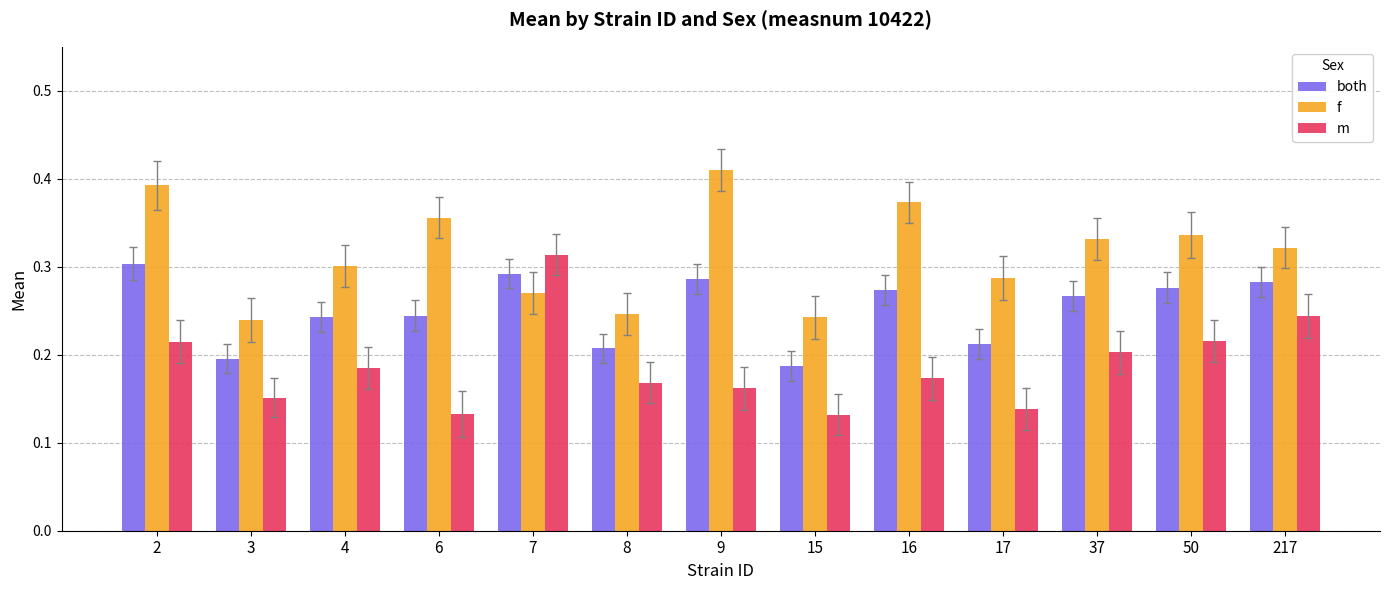

Between 2 and 8, which series saw the biggest shift?

f